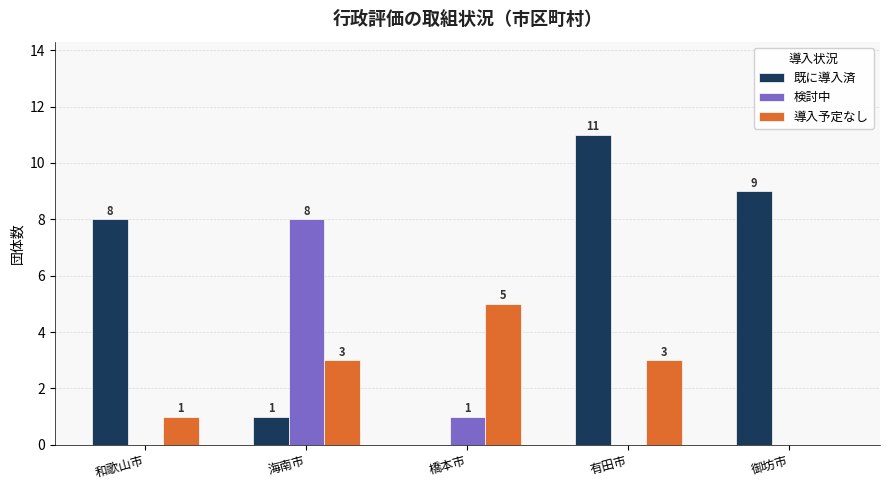

At which category is the sum across all series the highest?

有田市